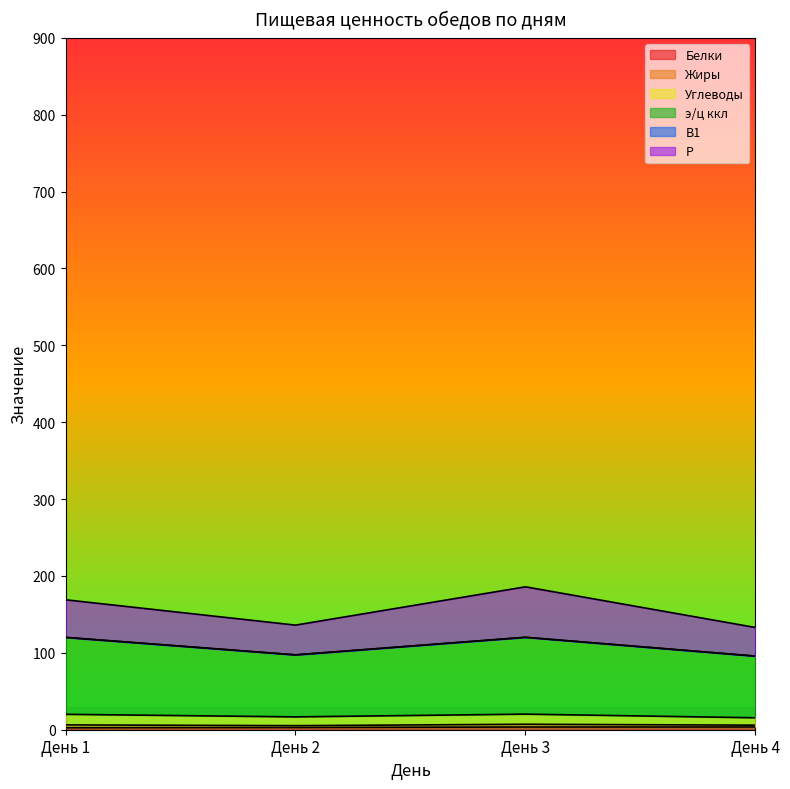

Where is the first local maximum for э/ц ккл?

День 3